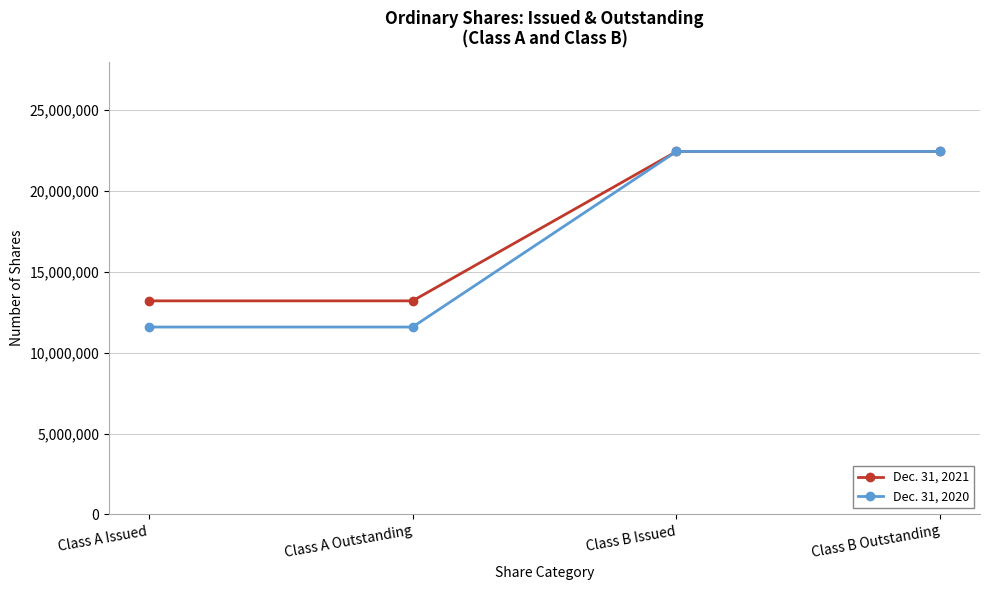

What is the difference between the Dec. 31, 2020 values at Class A Issued and Class B Outstanding?

10853430